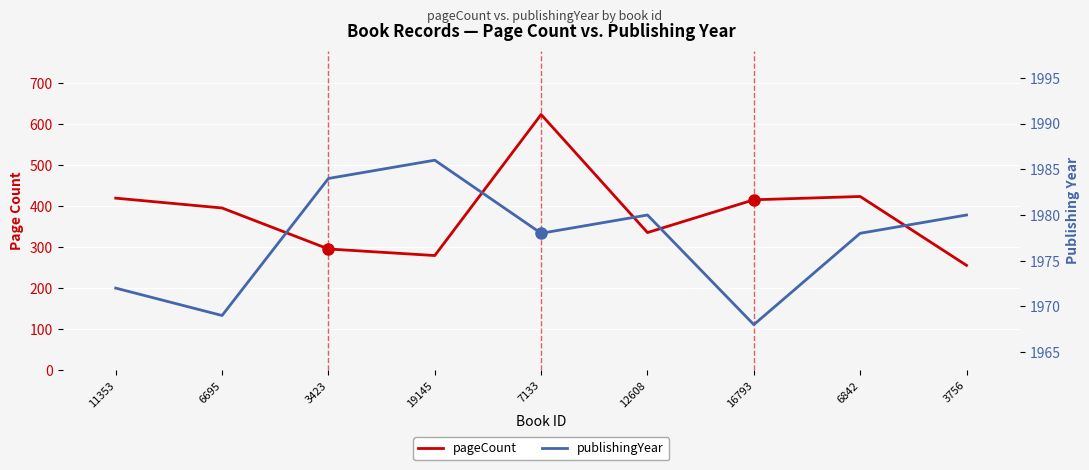

The value of publishingYear at 11353 is 1373. True or false?

False